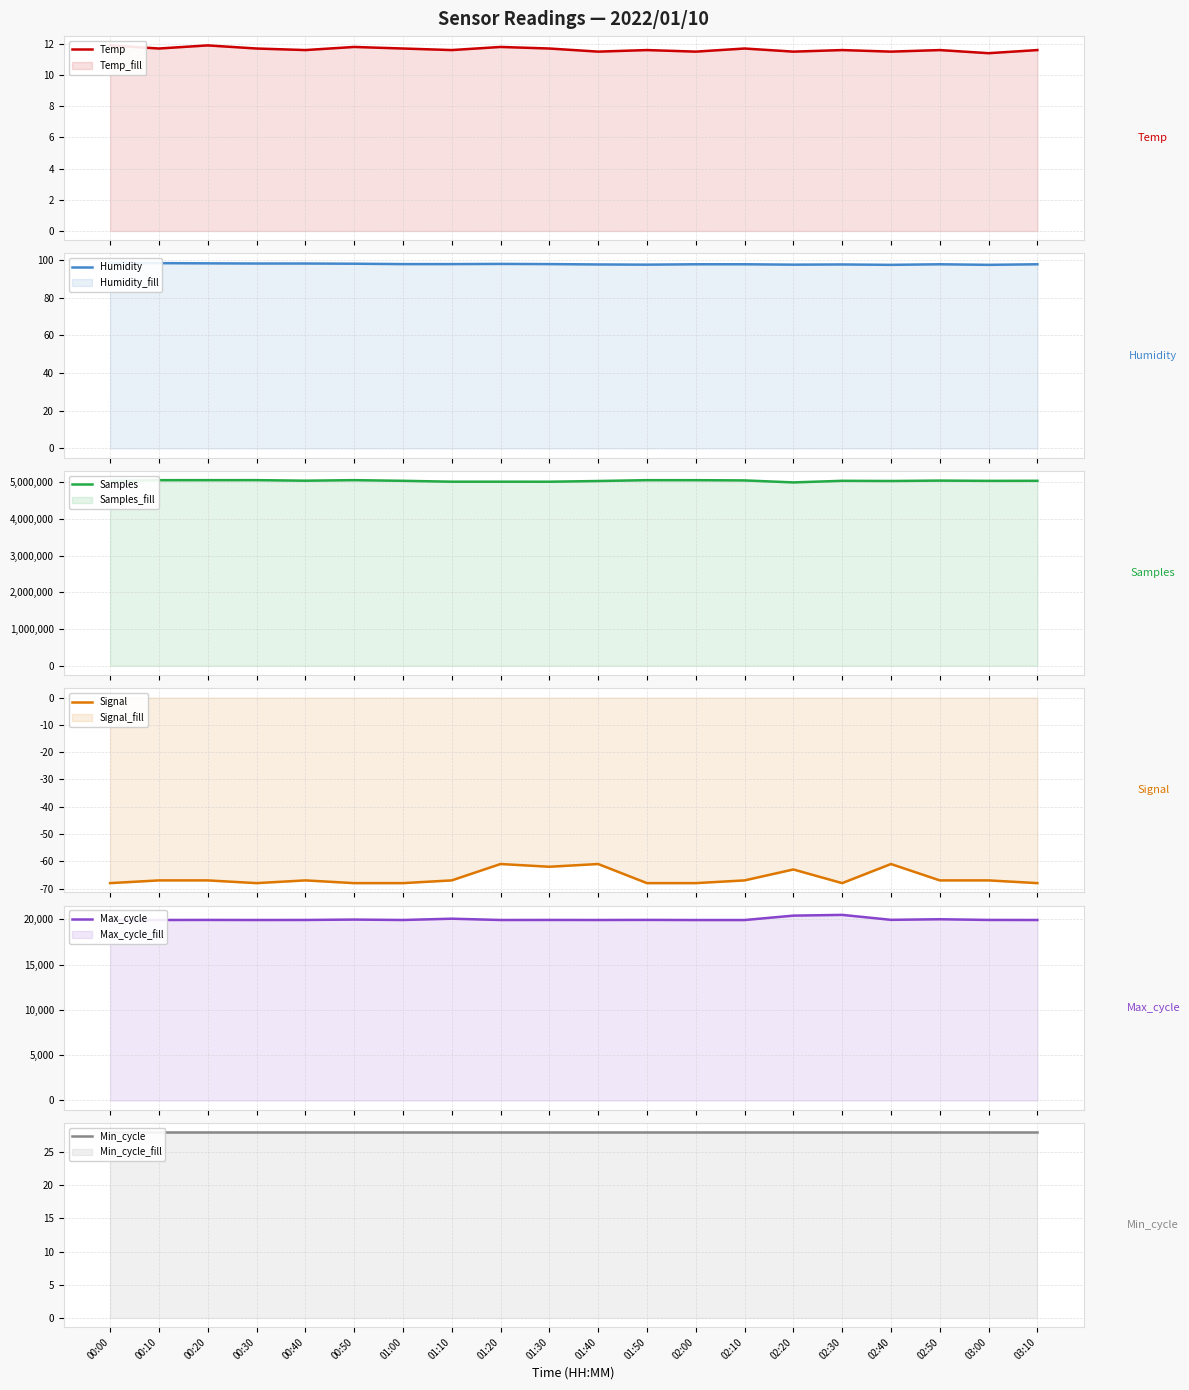

What is the difference between the second highest and minimum values in the Max_cycle series?

487